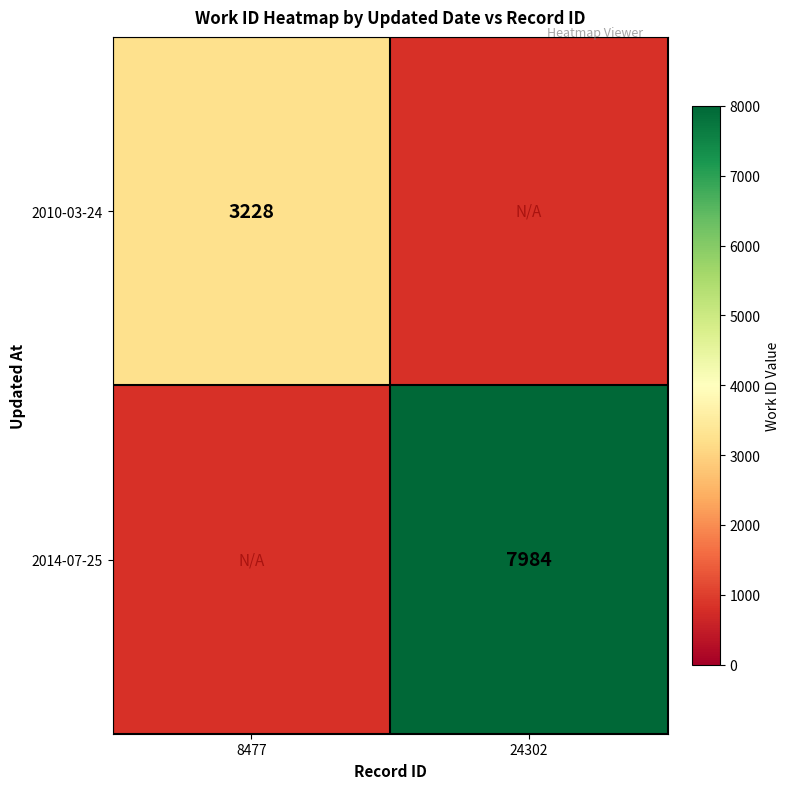

The 2010-03-24 series shows 4374 at 8477. True or false?

False